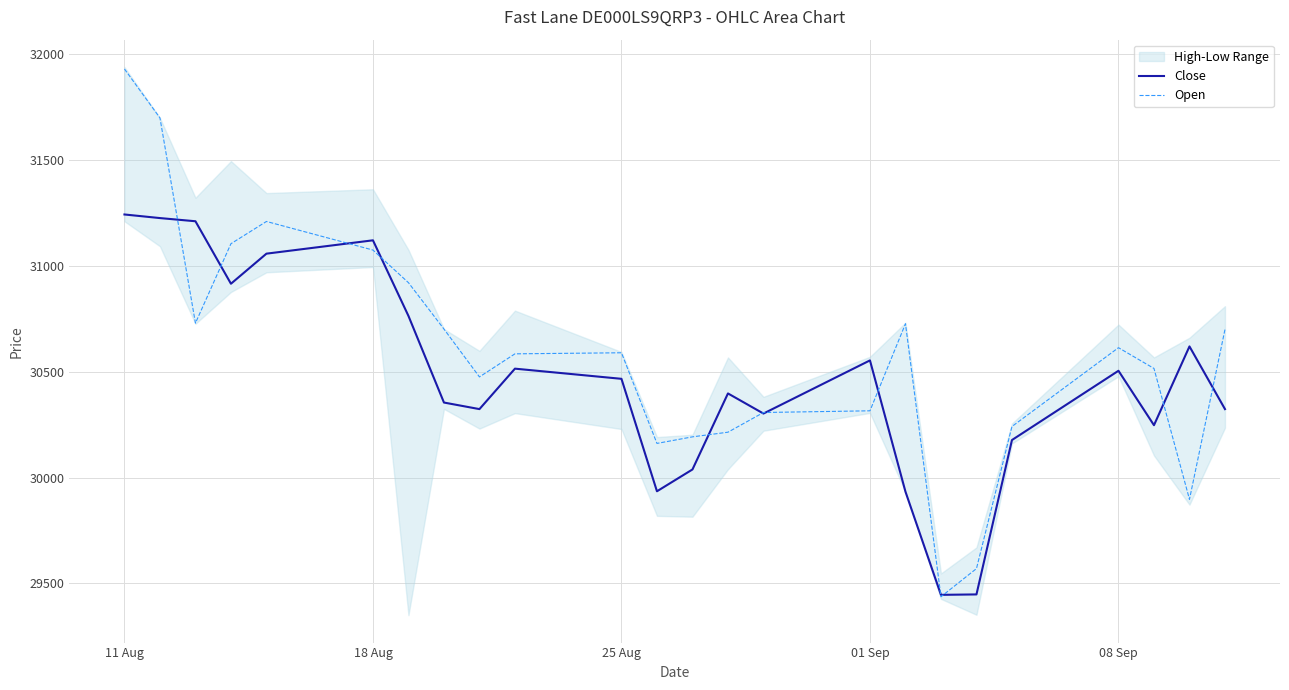

At which label does Open reach its peak?

11 Aug